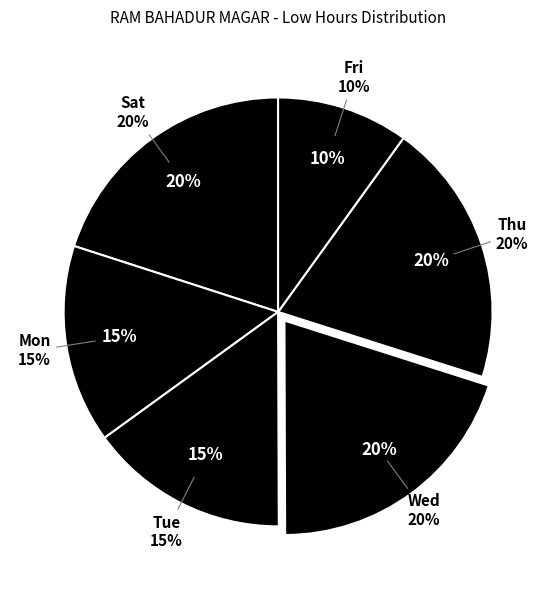

True or false: 10-Thu accounts for 20% of the total.

False